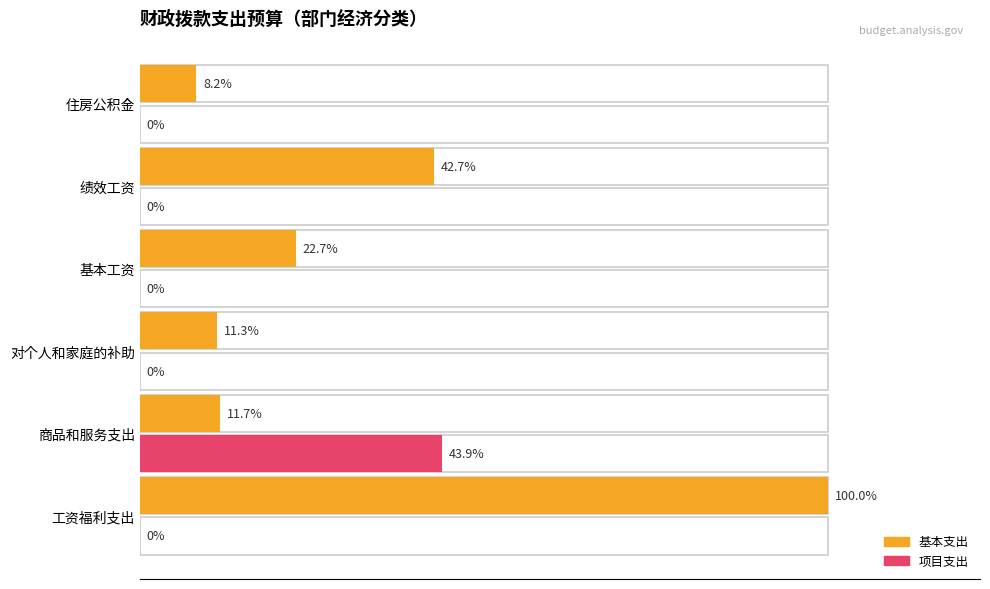

Is the value of 项目支出 at 对个人和家庭的补助 greater than the value of 基本支出 at 对个人和家庭的补助?

No